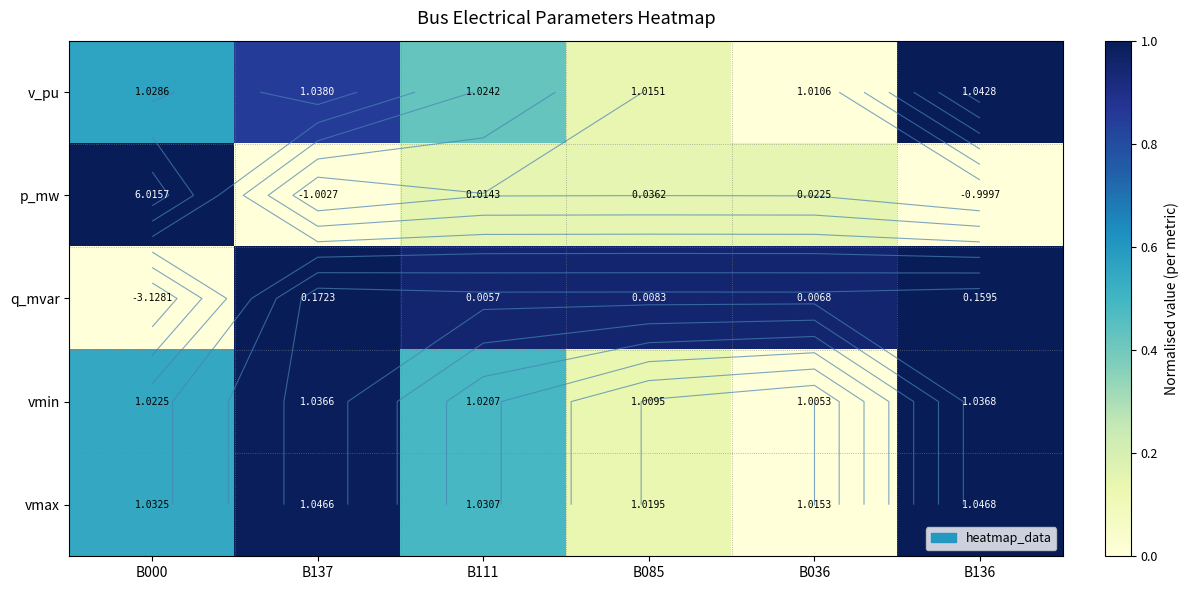

List the labels in order of v_pu value, largest first.

B136, B137, B000, B111, B085, B036